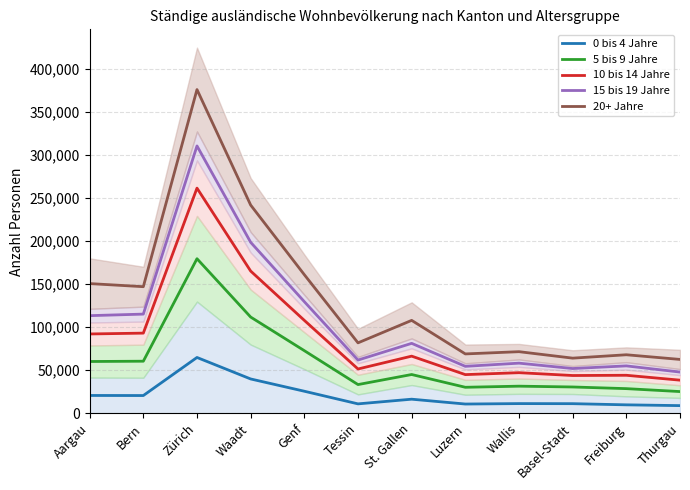

Rank the series by their average value, from lowest to highest.

0 bis 4 Jahre, 5 bis 9 Jahre, 10 bis 14 Jahre, 15 bis 19 Jahre, 20+ Jahre